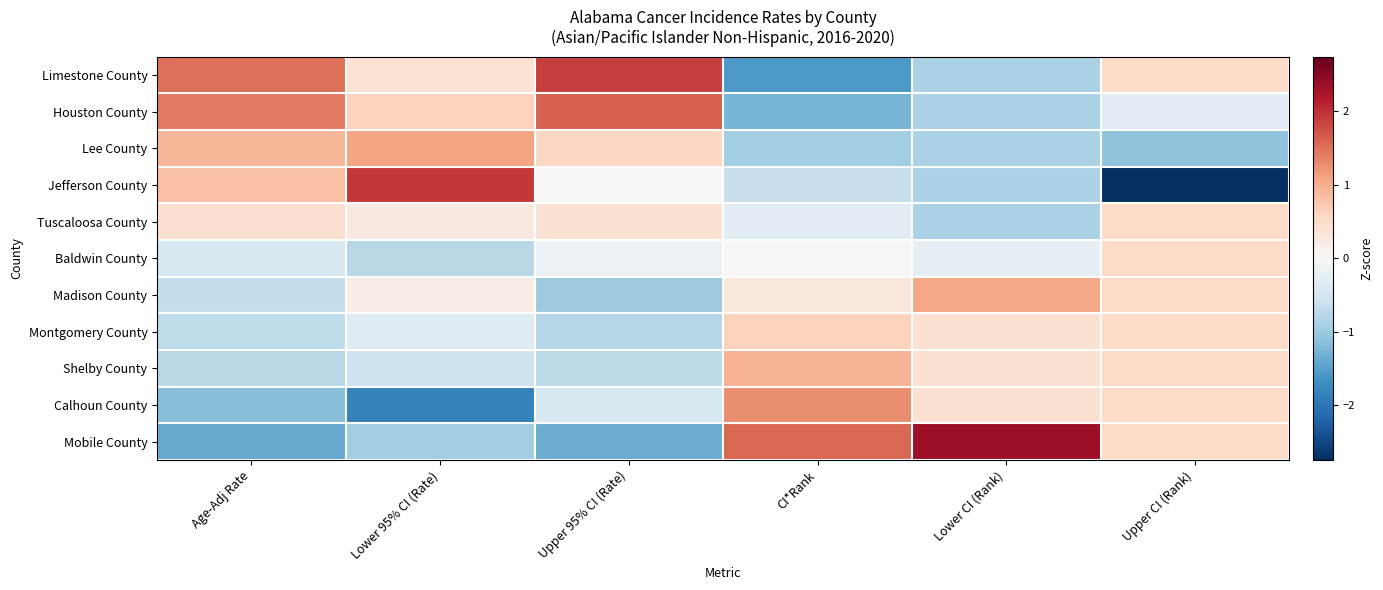

Rank the series at Upper CI (Rank) from highest to lowest value.

Limestone County, Tuscaloosa County, Baldwin County, Madison County, Montgomery County, Shelby County, Calhoun County, Mobile County, Houston County, Lee County, Jefferson County